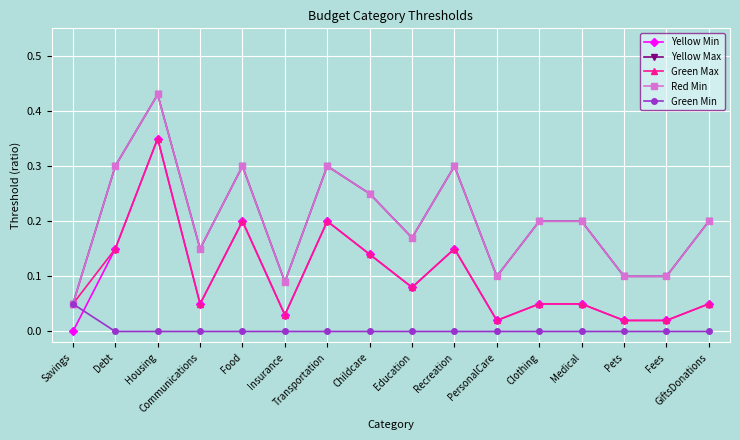

What are all the series names shown in the legend?

Yellow Min, Yellow Max, Green Max, Red Min, Green Min